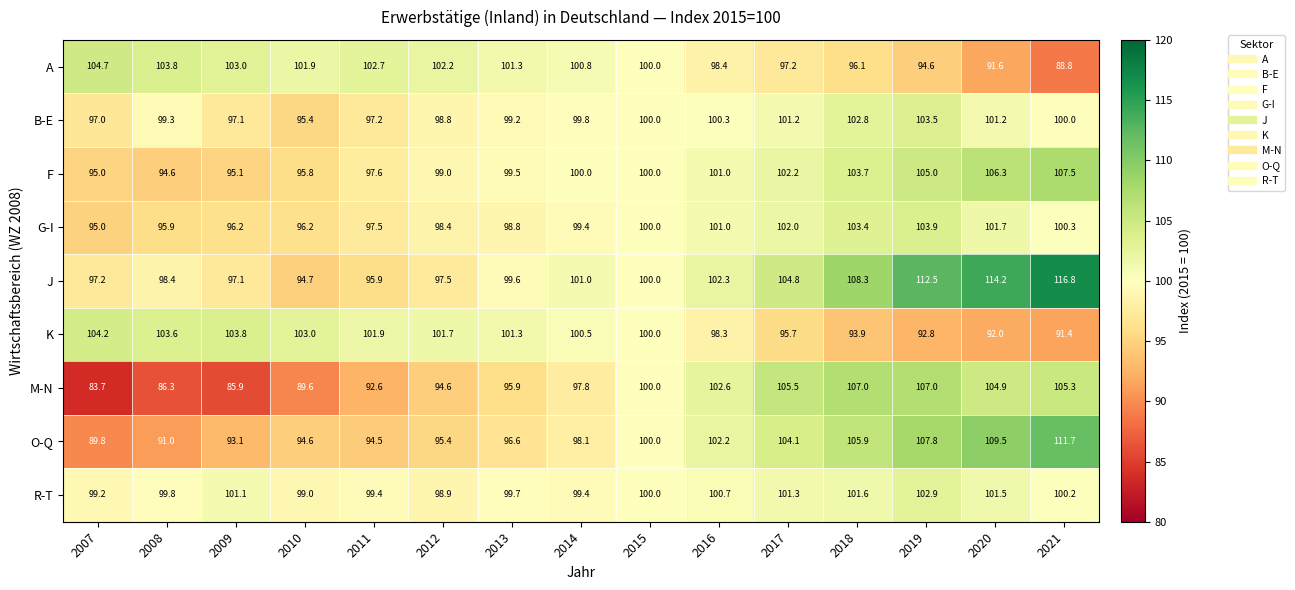

Is it true that G-I equals 33.4 at 2010?

False